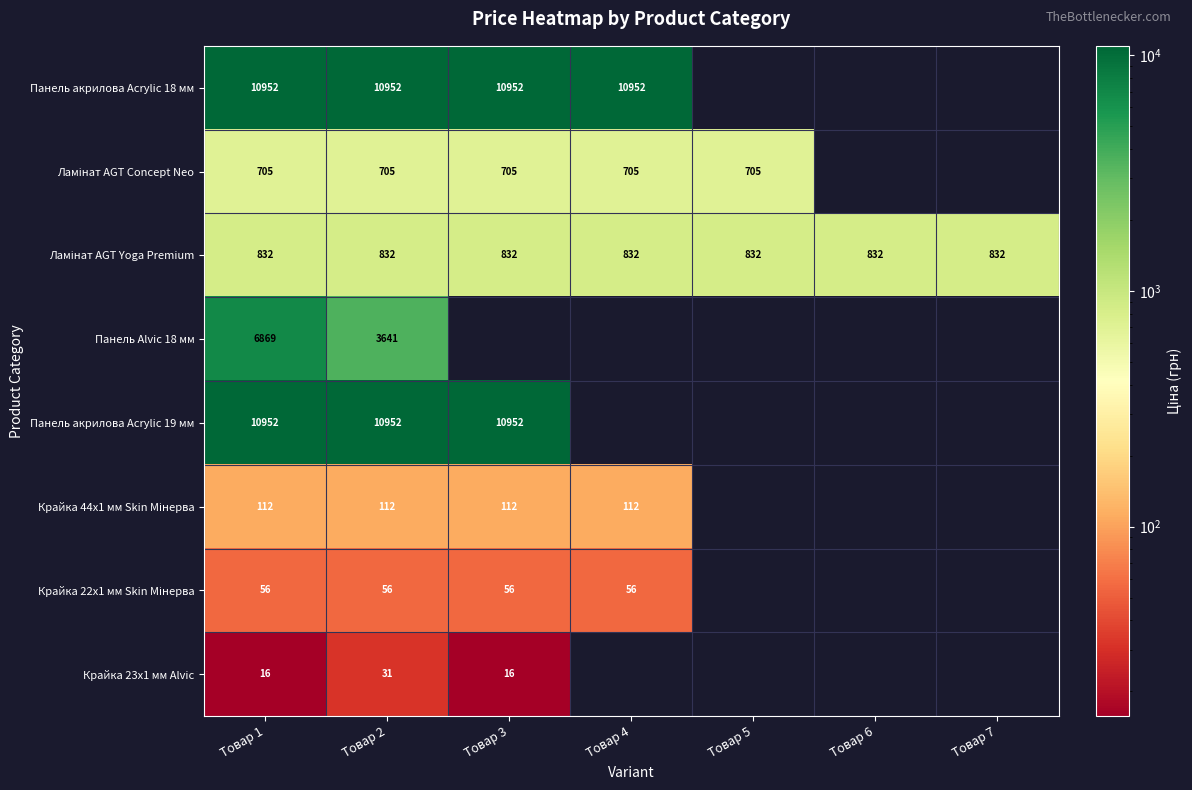

Is the value of Крайка 44x1 мм Skin Мінерва at Товар 1 greater than the value of Панель акрилова Acrylic 19 мм at Товар 3?

No